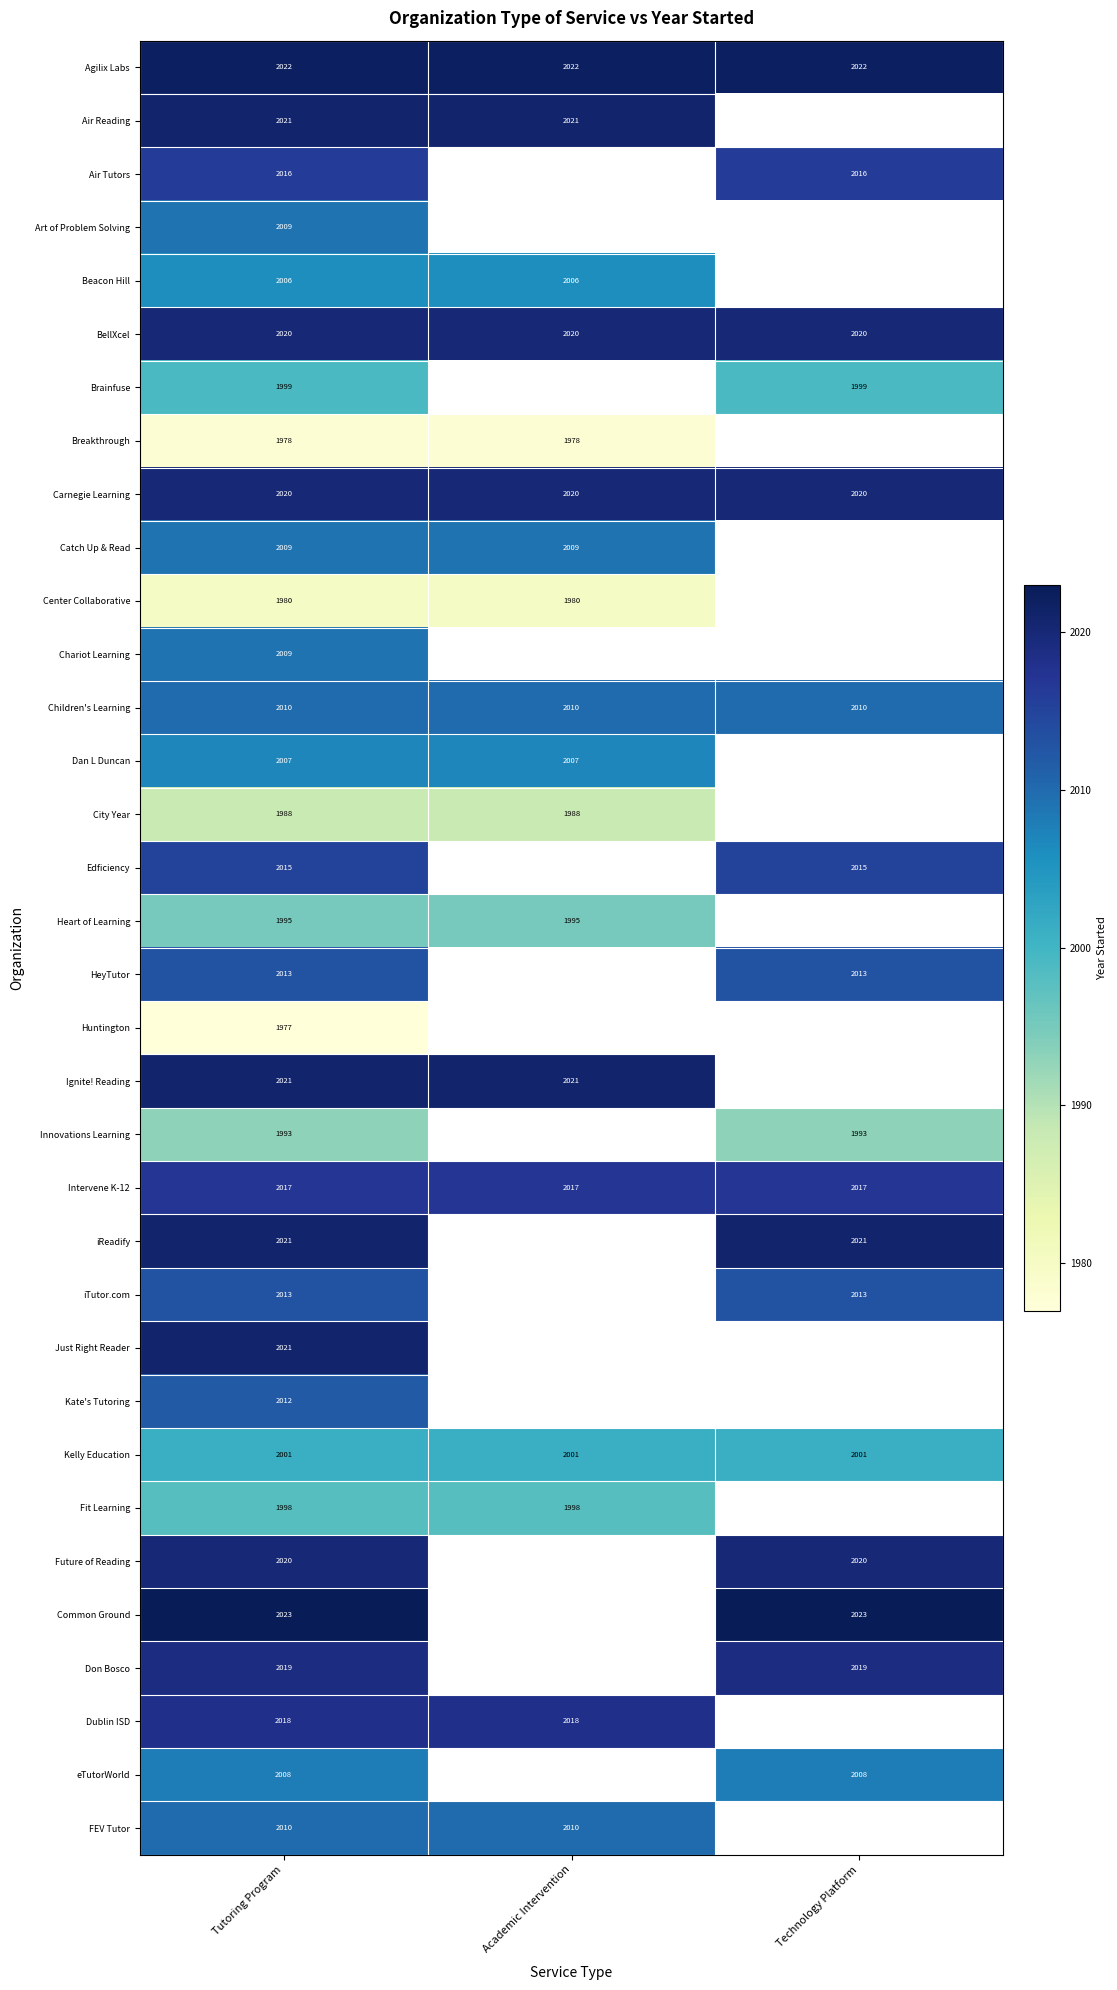

Which has a higher value, Technology Platform or Tutoring Program?

Technology Platform